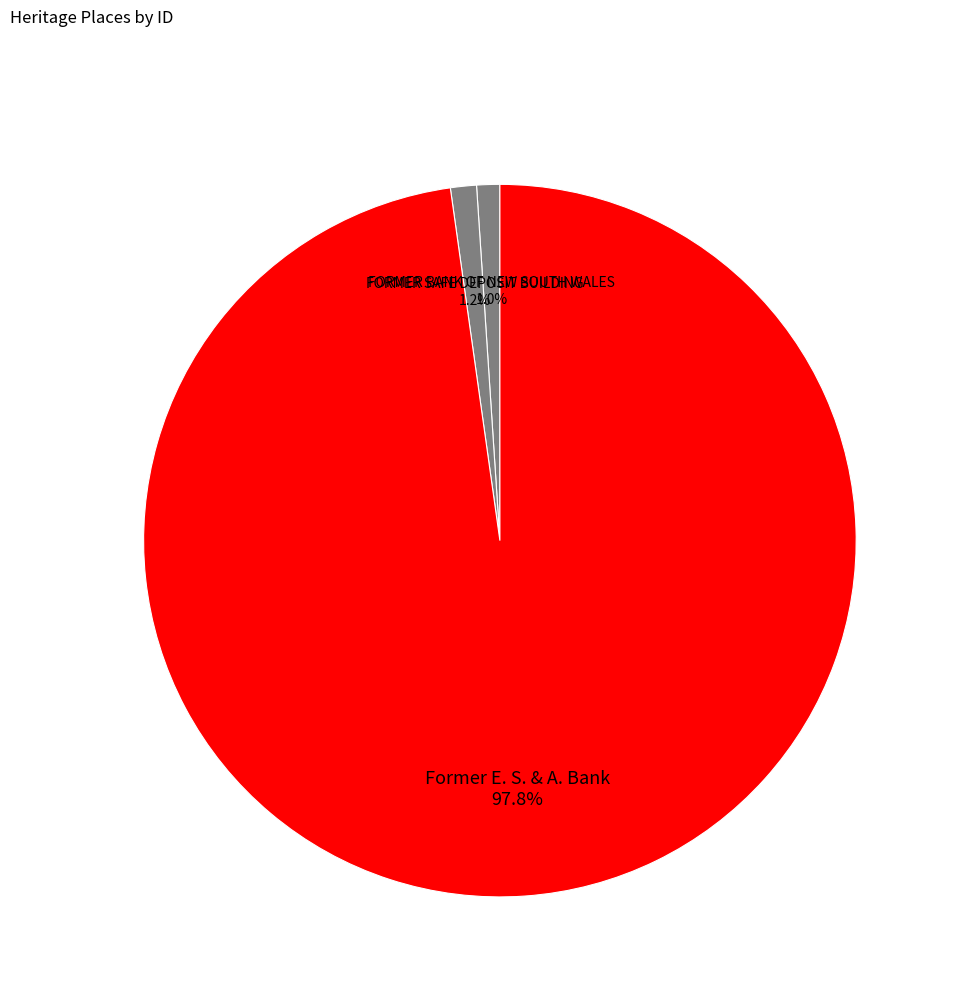

Which has a higher value, FORMER BANK OF NEW SOUTH WALES or Former E. S. & A. Bank?

Former E. S. & A. Bank